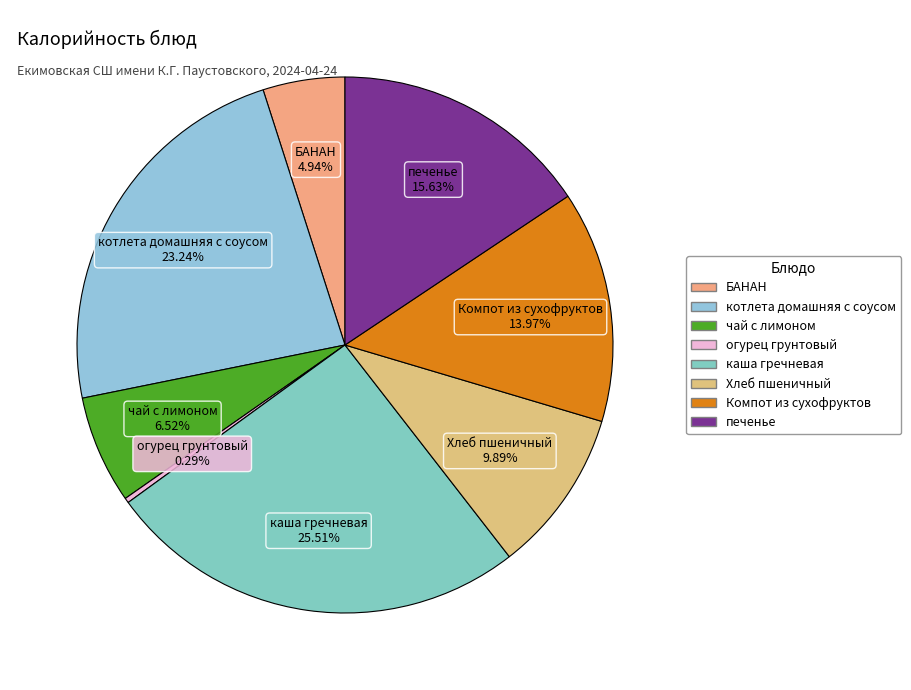

Is there any slice that represents more than half of the pie?

No